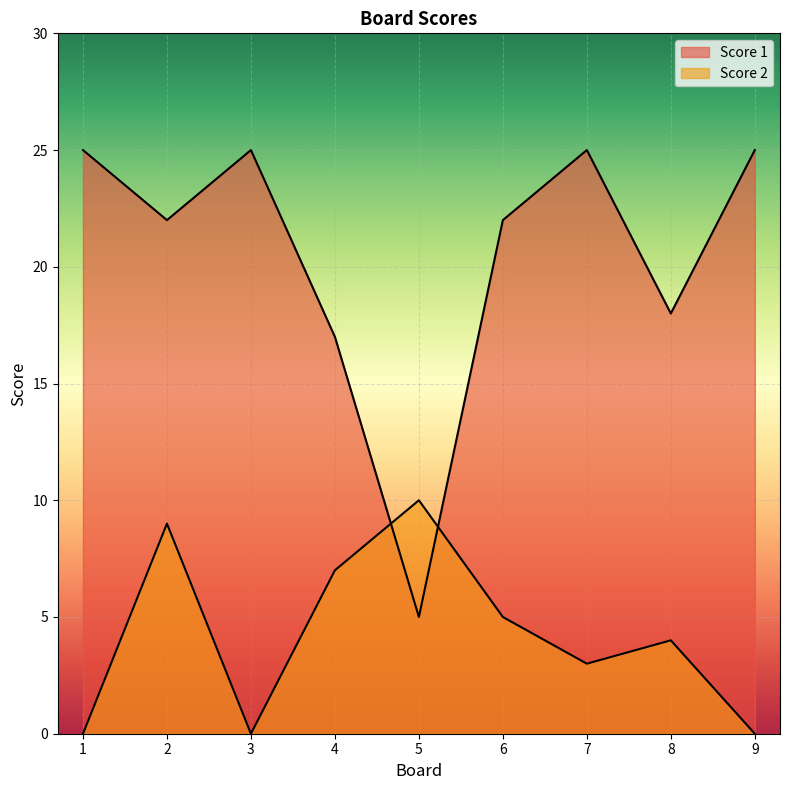

What is the value of the Score 1 point at the 6th from the left?

22